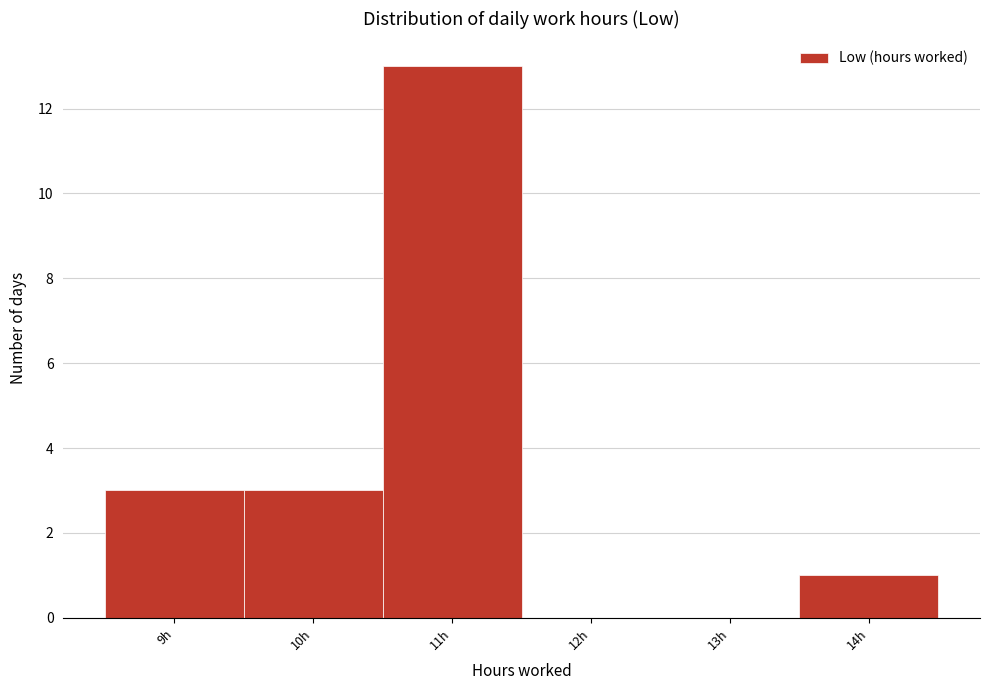

Reading left to right, extract all data points from this chart.

9h=3	10h=3	11h=13	12h=0	13h=0	14h=1